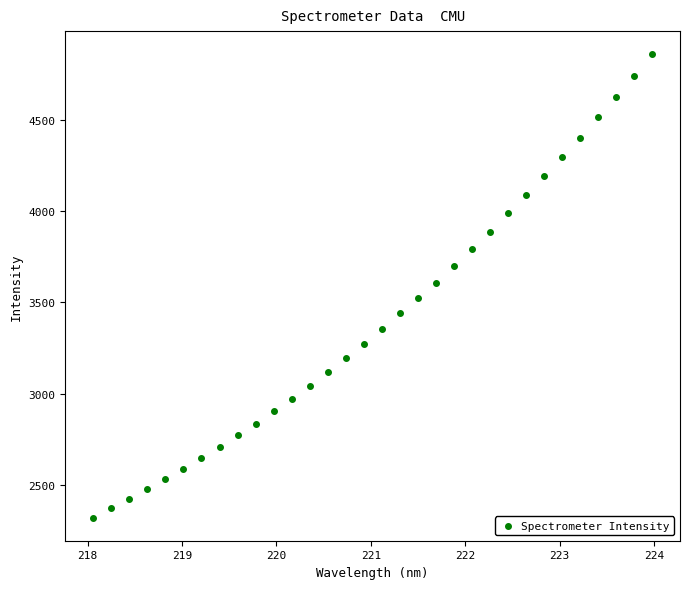

What is the range of X values (max minus min)?

5.9